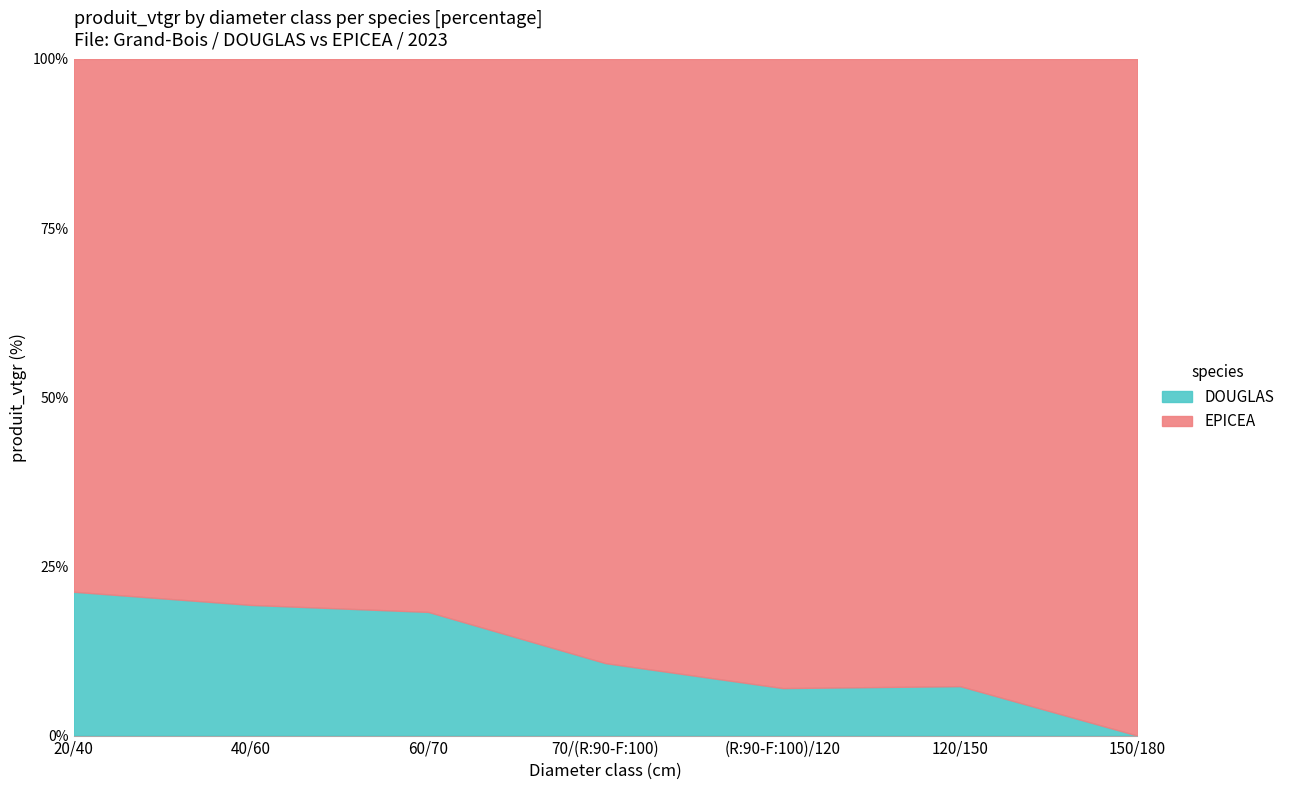

At 120/150, list the series in order from smallest to largest.

DOUGLAS, EPICEA